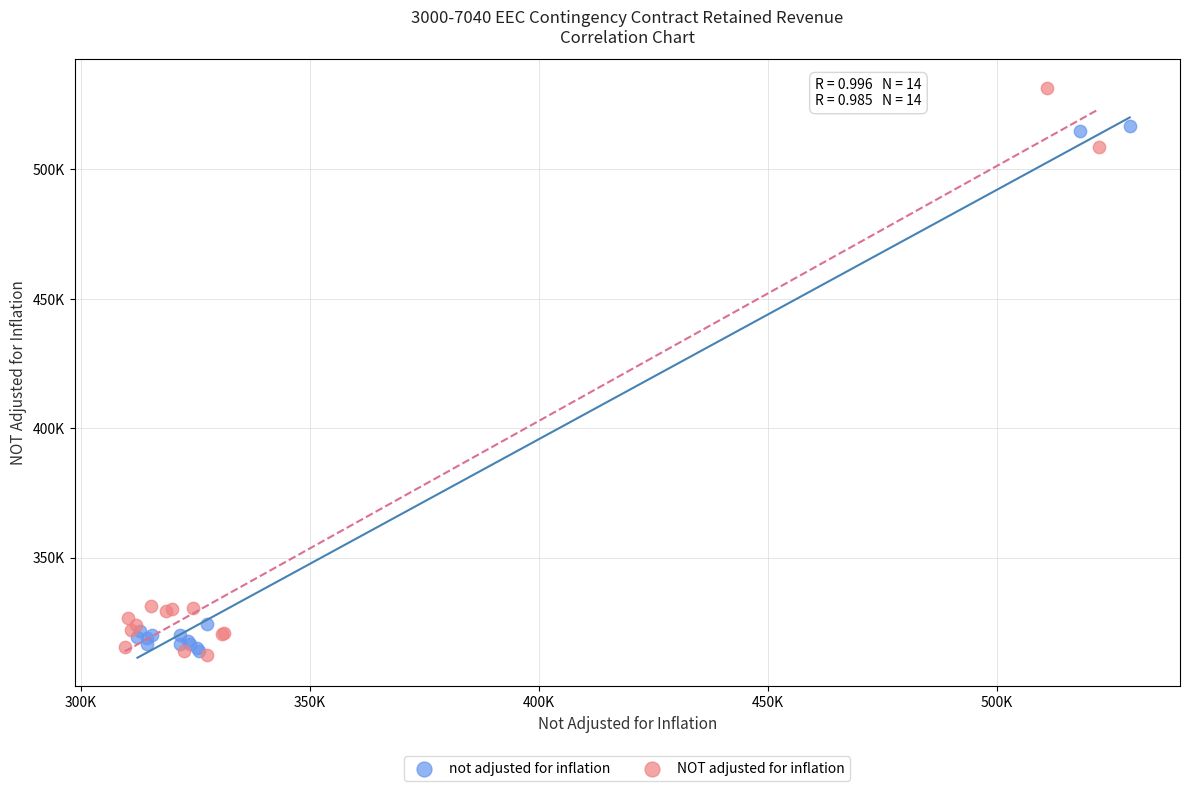

Which series has the largest Y range (max minus min)?

NOT adjusted for inflation